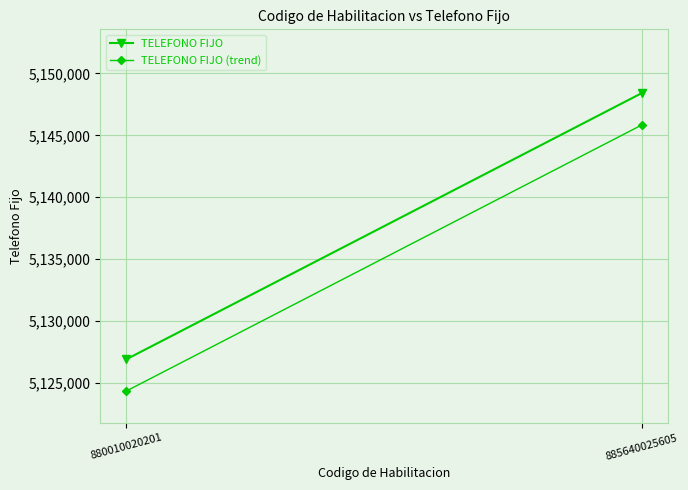

Which series has the largest total across all categories?

TELEFONO FIJO